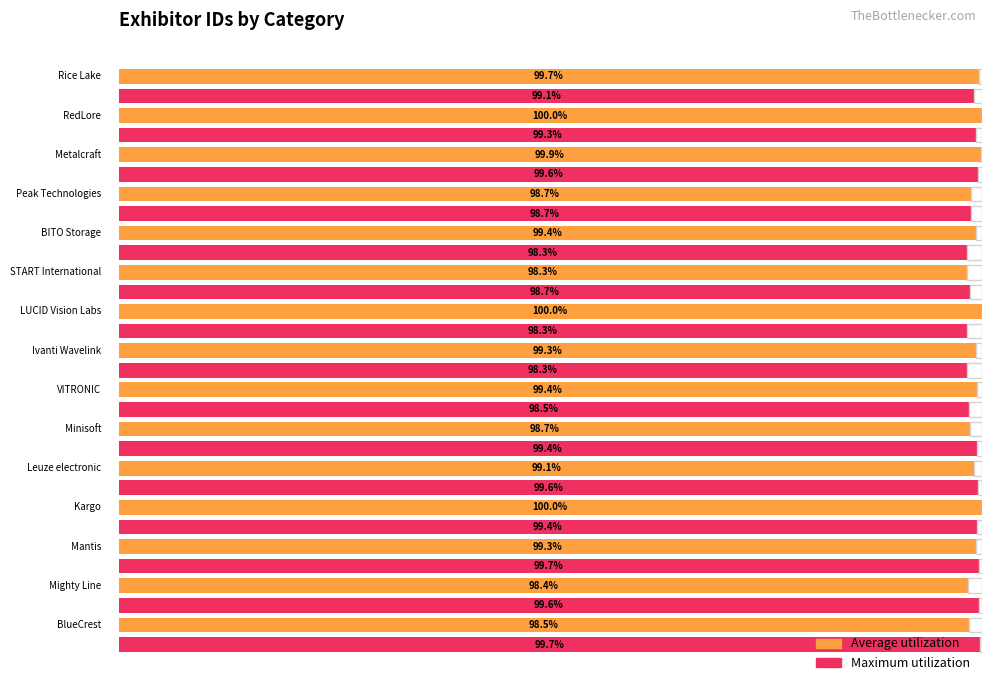

What are all the series names shown in the legend?

Average utilization, Maximum utilization